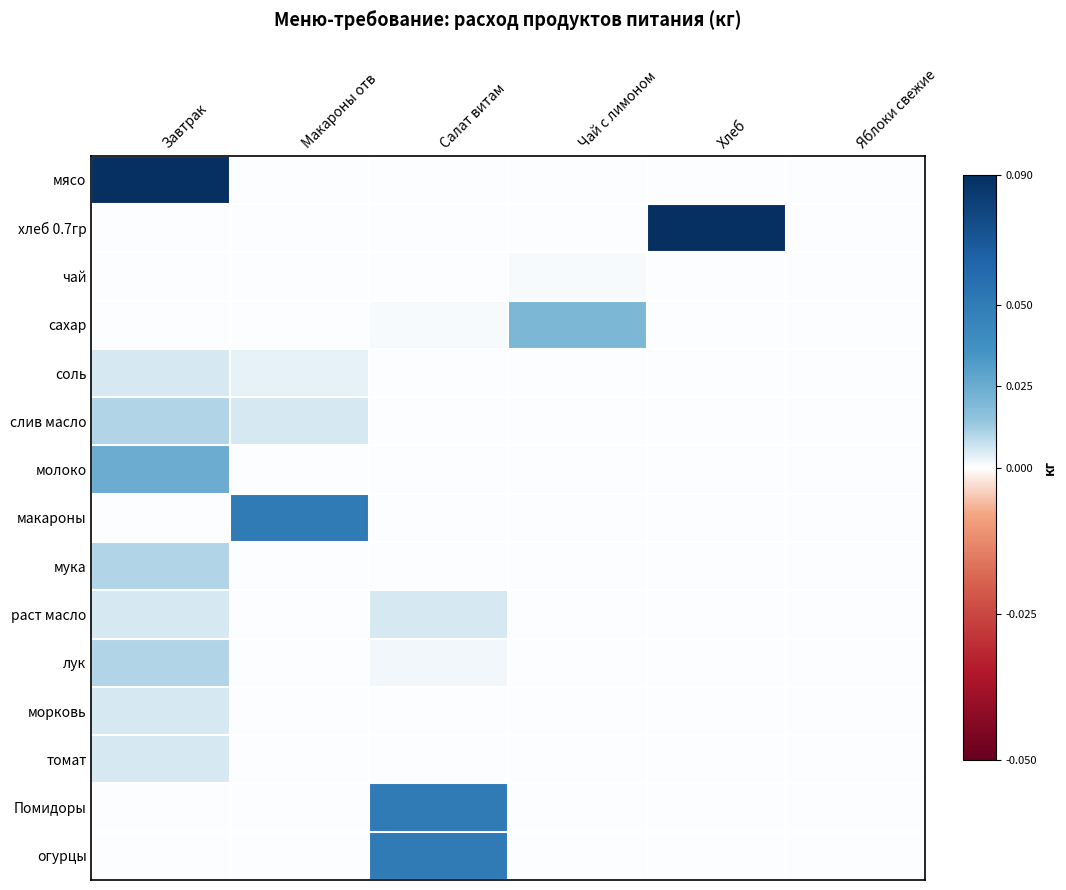

Reading left to right, what are all the values shown in this chart?

мясо: Завтрак=0.1	Макароны отв=0.0	Салат витам=0.0	Чай с лимоном=0.0	Хлеб=0.0	Яблоки свежие=0.0
хлеб 0.7гр: Завтрак=0.0	Макароны отв=0.0	Салат витам=0.0	Чай с лимоном=0.0	Хлеб=0.1	Яблоки свежие=0.0
чай: Завтрак=0.0	Макароны отв=0.0	Салат витам=0.0	Чай с лимоном=0.0	Хлеб=0.0	Яблоки свежие=0.0
сахар: Завтрак=0.0	Макароны отв=0.0	Салат витам=0.0	Чай с лимоном=0.0	Хлеб=0.0	Яблоки свежие=0.0
соль: Завтрак=0.0	Макароны отв=0.0	Салат витам=0.0	Чай с лимоном=0.0	Хлеб=0.0	Яблоки свежие=0.0
слив масло: Завтрак=0.0	Макароны отв=0.0	Салат витам=0.0	Чай с лимоном=0.0	Хлеб=0.0	Яблоки свежие=0.0
молоко: Завтрак=0.0	Макароны отв=0.0	Салат витам=0.0	Чай с лимоном=0.0	Хлеб=0.0	Яблоки свежие=0.0
макароны: Завтрак=0.0	Макароны отв=0.1	Салат витам=0.0	Чай с лимоном=0.0	Хлеб=0.0	Яблоки свежие=0.0
мука: Завтрак=0.0	Макароны отв=0.0	Салат витам=0.0	Чай с лимоном=0.0	Хлеб=0.0	Яблоки свежие=0.0
раст масло: Завтрак=0.0	Макароны отв=0.0	Салат витам=0.0	Чай с лимоном=0.0	Хлеб=0.0	Яблоки свежие=0.0
лук: Завтрак=0.0	Макароны отв=0.0	Салат витам=0.0	Чай с лимоном=0.0	Хлеб=0.0	Яблоки свежие=0.0
морковь: Завтрак=0.0	Макароны отв=0.0	Салат витам=0.0	Чай с лимоном=0.0	Хлеб=0.0	Яблоки свежие=0.0
томат: Завтрак=0.0	Макароны отв=0.0	Салат витам=0.0	Чай с лимоном=0.0	Хлеб=0.0	Яблоки свежие=0.0
Помидоры: Завтрак=0.0	Макароны отв=0.0	Салат витам=0.1	Чай с лимоном=0.0	Хлеб=0.0	Яблоки свежие=0.0
огурцы: Завтрак=0.0	Макароны отв=0.0	Салат витам=0.1	Чай с лимоном=0.0	Хлеб=0.0	Яблоки свежие=0.0